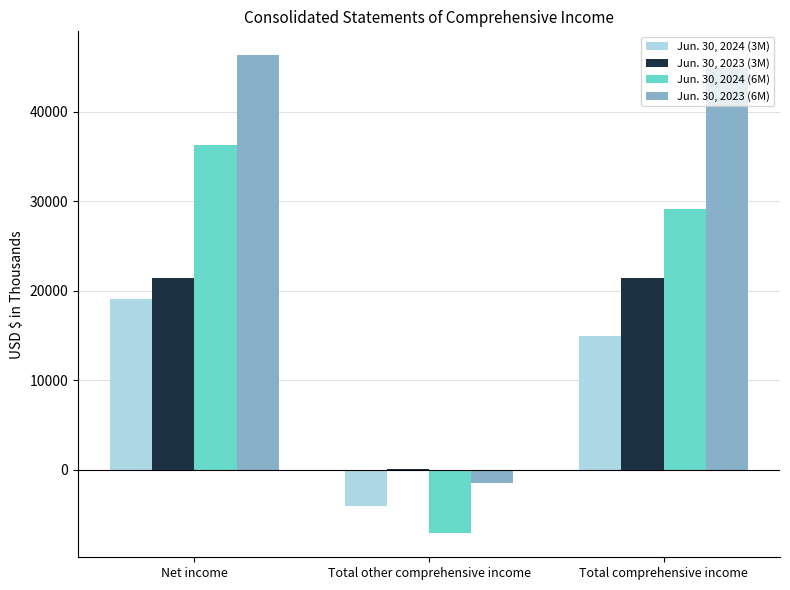

The value of Jun. 30, 2023 (6M) at Total other comprehensive income is -1473. True or false?

True